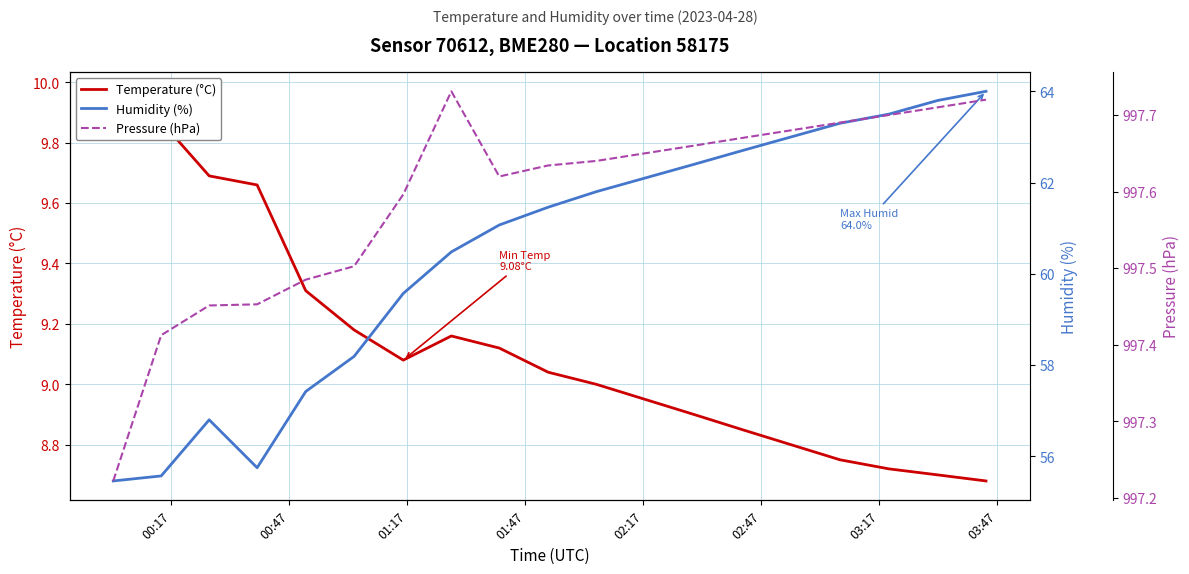

Is the value of Humidity (%) at 01:17 greater than the value of Pressure (hPa) at 9?

No